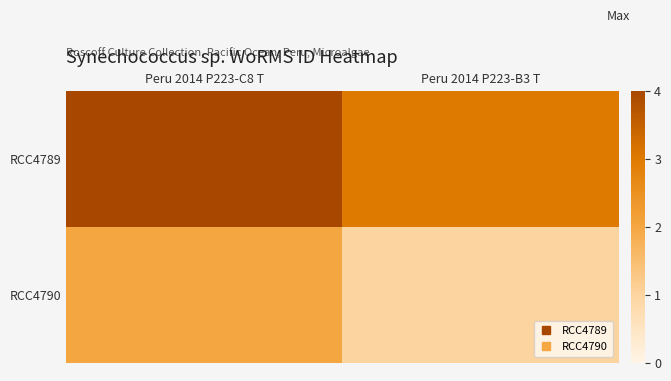

Which series has the widest spread of values?

RCC4789